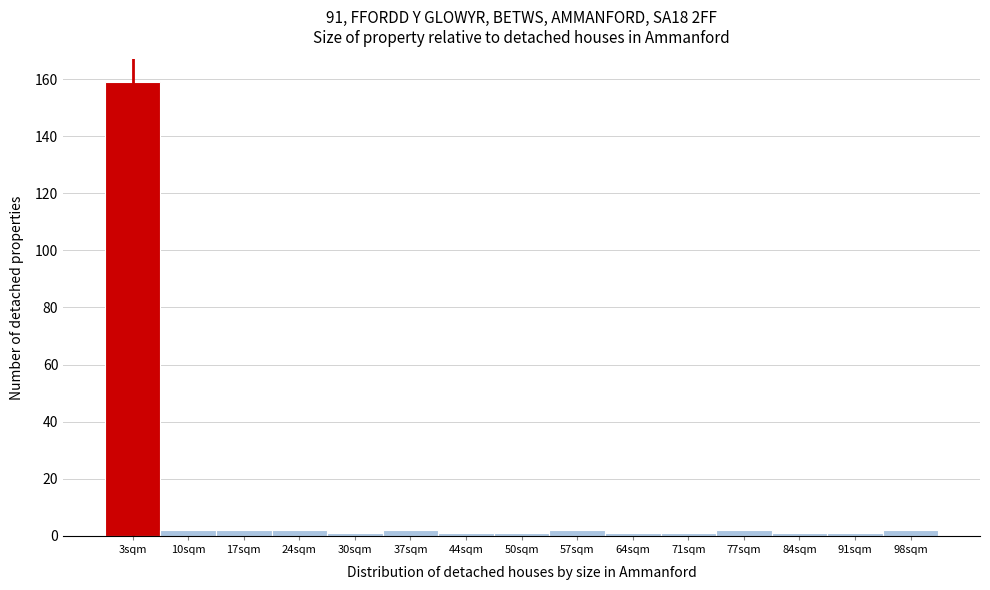

Reading left to right, transcribe this chart: for each bar, give the range it covers on the x-axis and its height. Neither the bar edges nor the heights are printed on the chart, so give them approximately, as read against the axes.

0 to 7: 160
7 to 13: 2
13 to 20: 2
20 to 27: 2
27 to 34: under 2
34 to 40: 2
40 to 47: under 2
47 to 54: under 2
54 to 61: 2
61 to 67: under 2
67 to 74: under 2
74 to 81: 2
81 to 88: under 2
88 to 94: under 2
94 to 101: 2